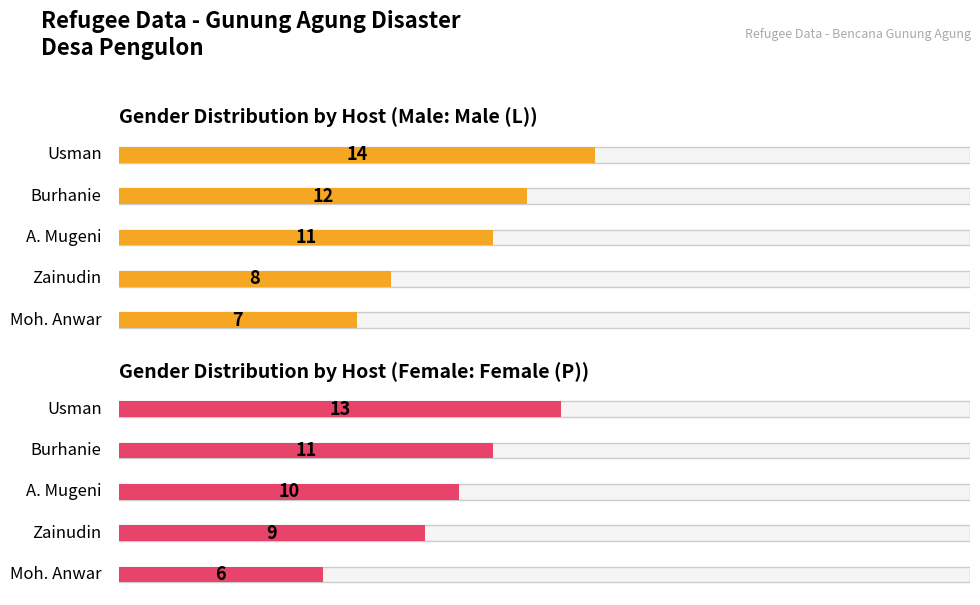

What position from the left is Usman?

1